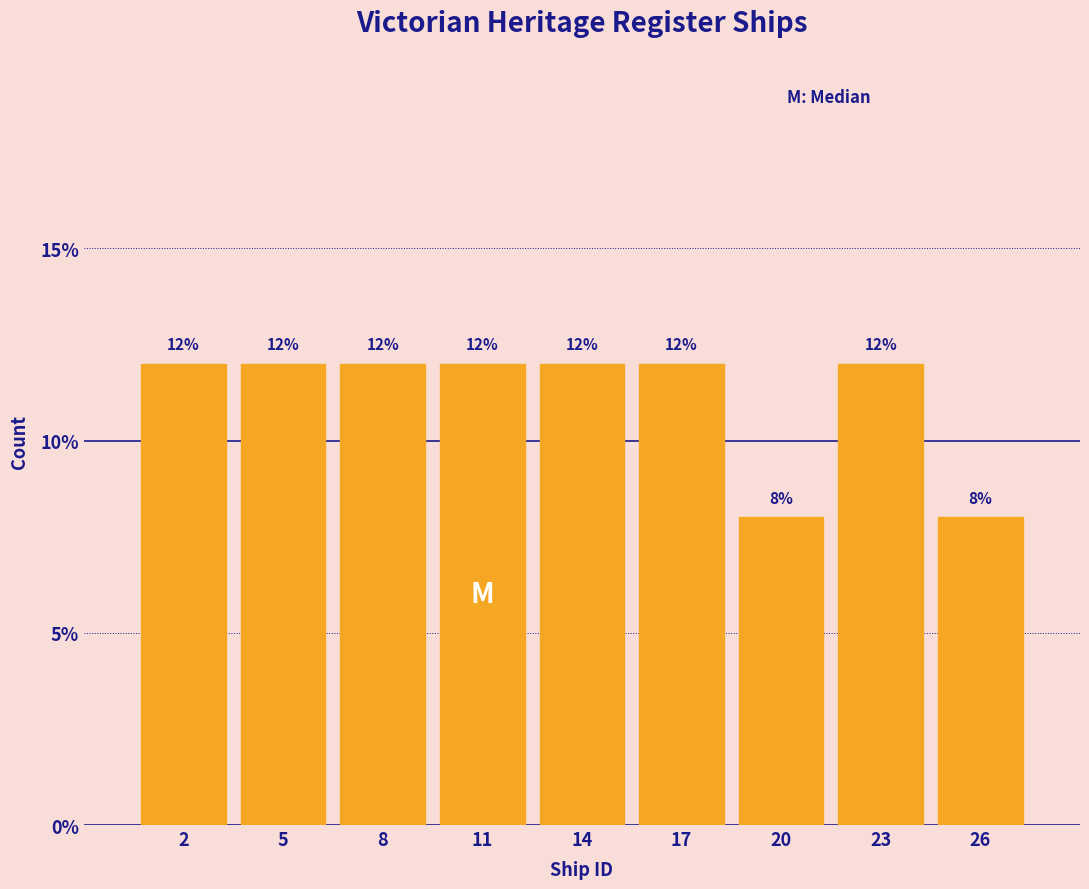

Reading right to left, list all the values displayed in this chart.

26=8	23=12	20=8	17=12	14=12	11=12	8=12	5=12	2=12